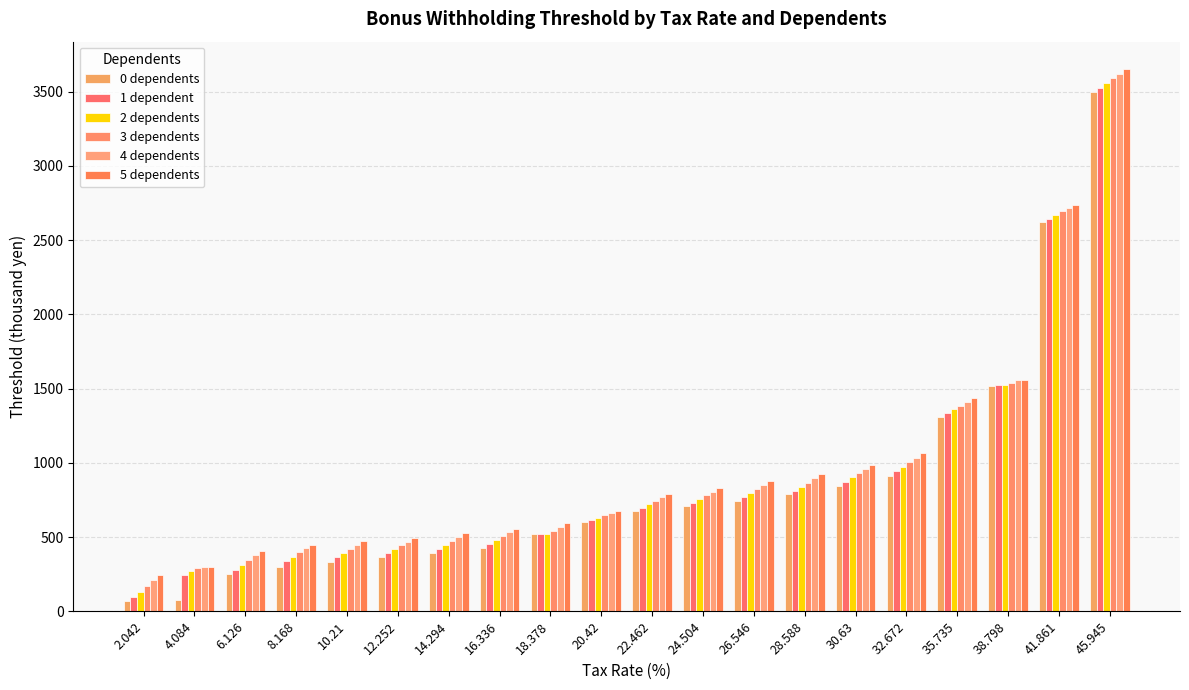

What is the value of the 4 dependents bar at the 7th from the left?

503